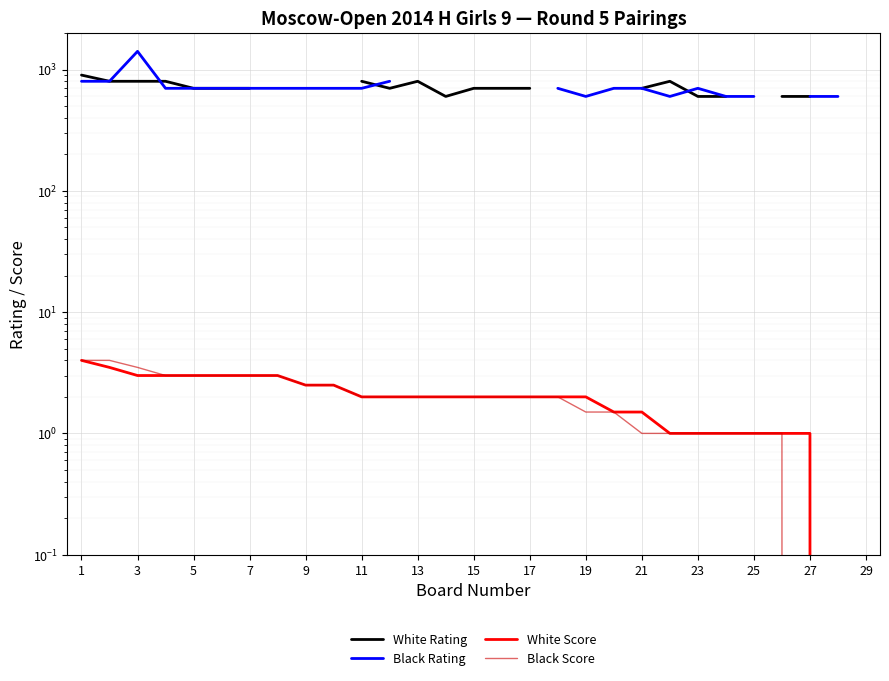

Where is White Rating nearest to the value 750?

3